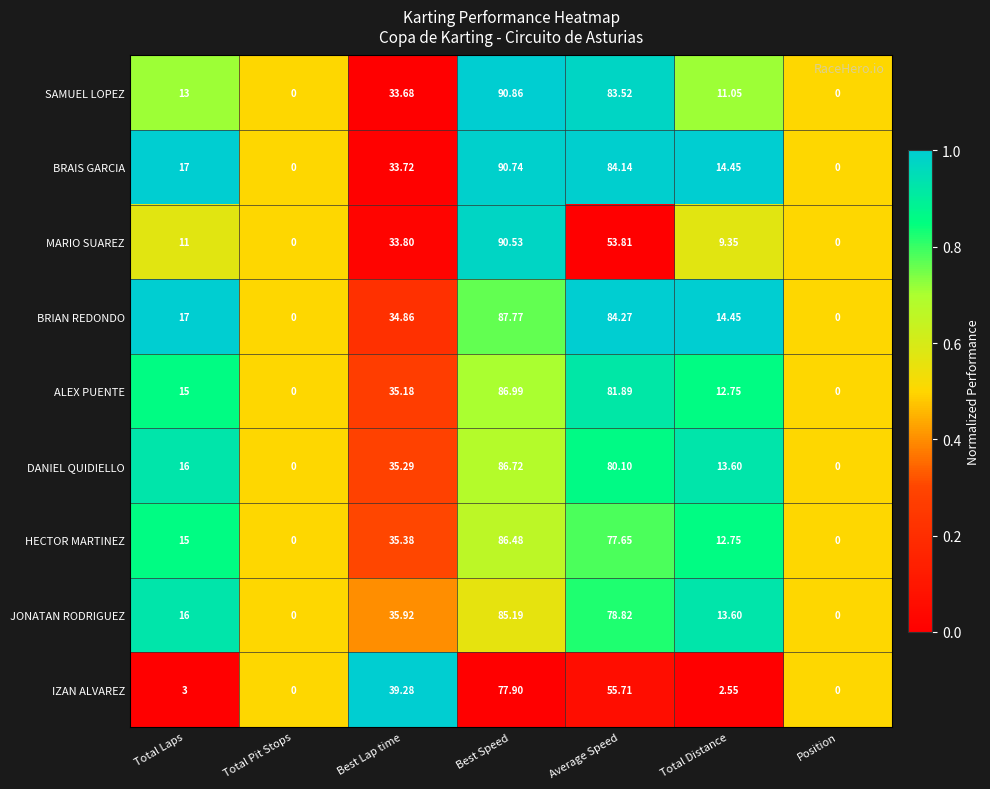

What is the difference between the highest and lowest values at Total Distance?

11.9